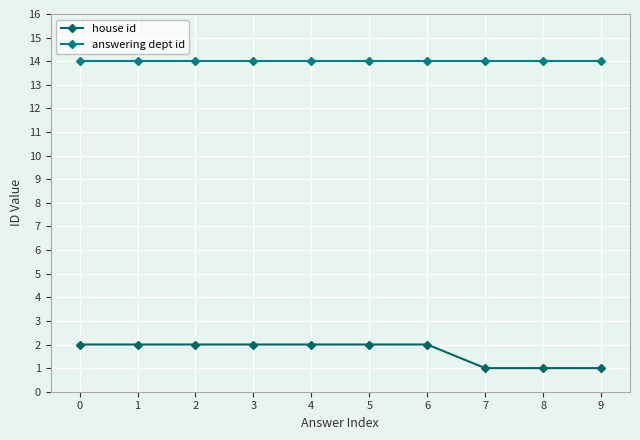

How many lines are shown in the chart?

2